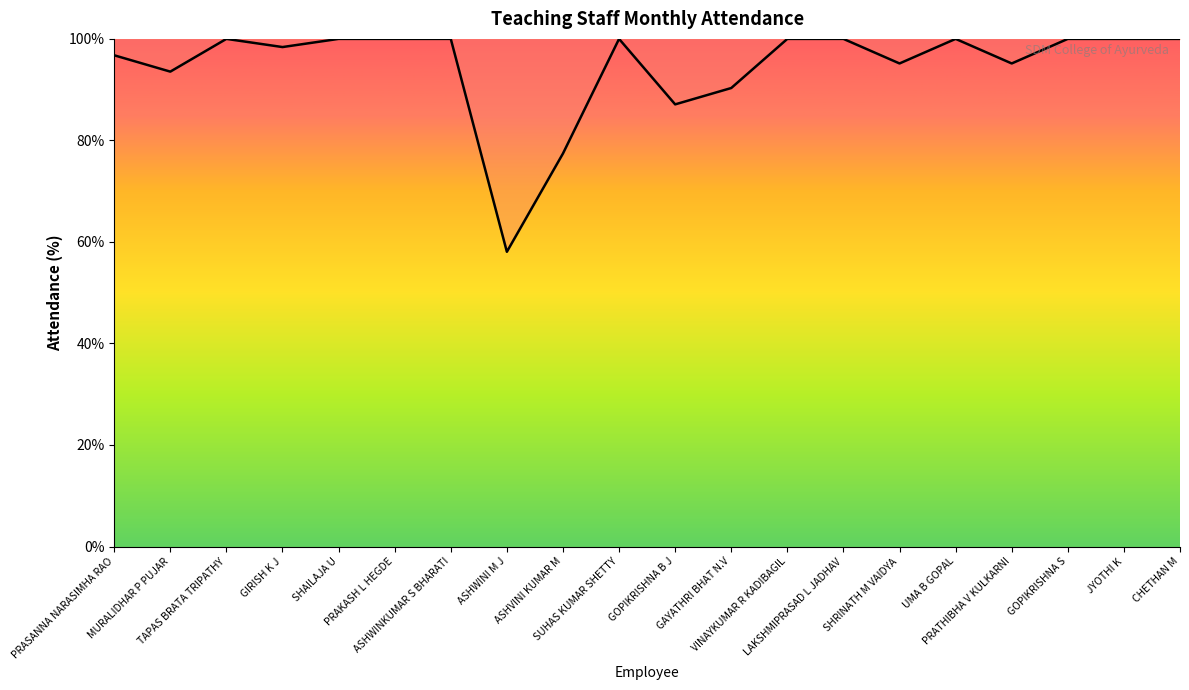

What position from the left is ASHWINKUMAR S BHARATI?

7